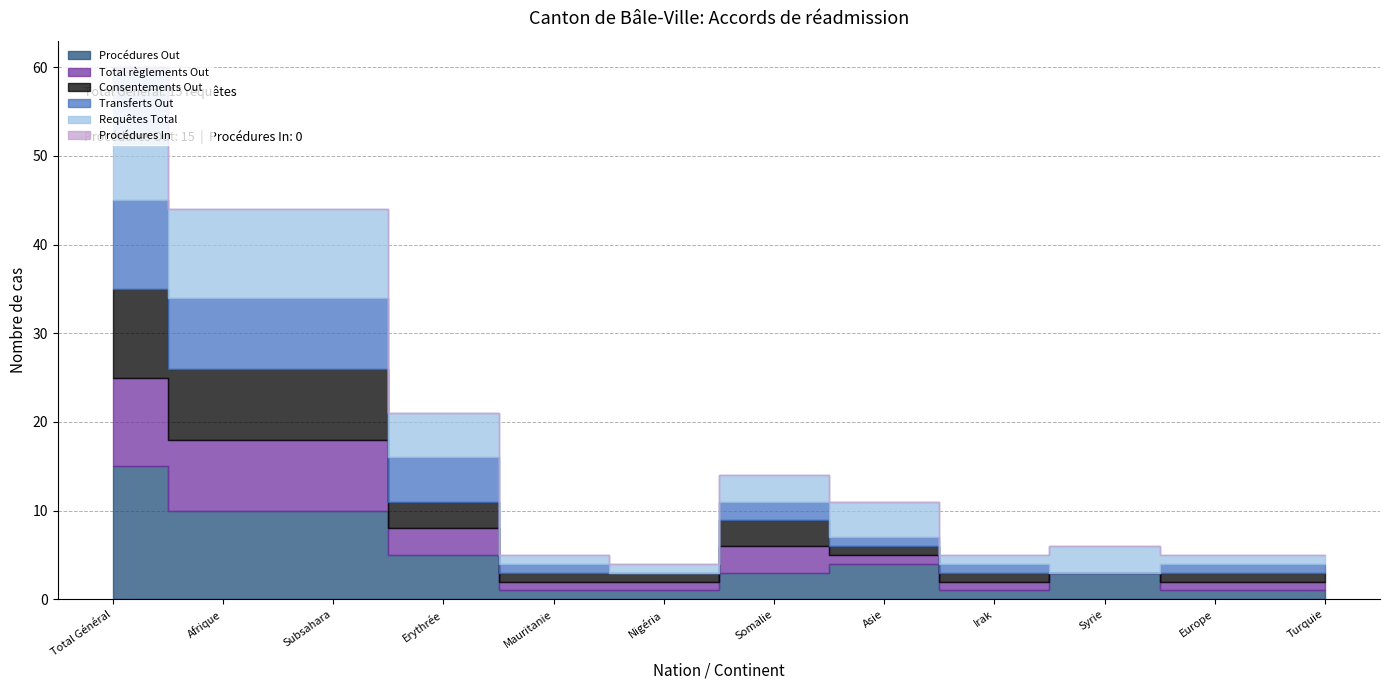

The Requêtes Total series shows 0 at Mauritanie. True or false?

False